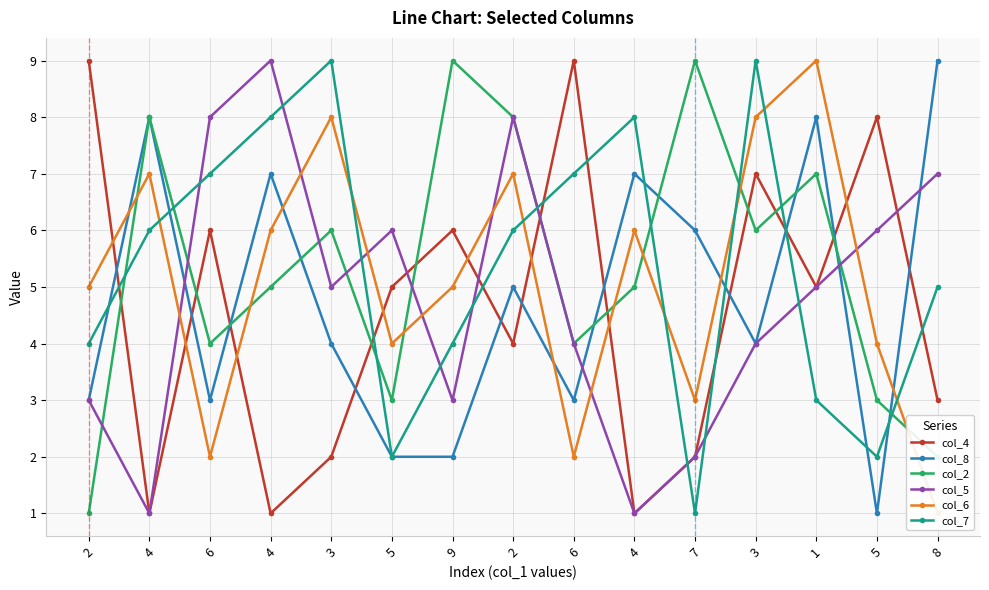

List the series in order of their peak value, lowest first.

col_4, col_8, col_2, col_5, col_6, col_7